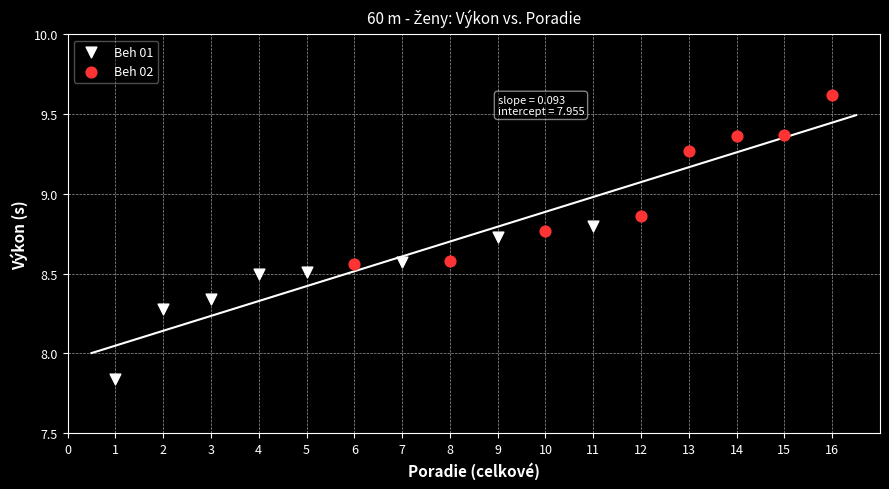

Which series contains the lowest Y value?

Beh 01